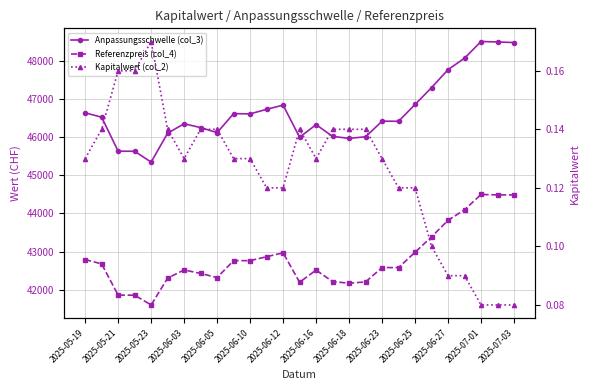

Between 2025-05-19 and 2025-06-12, which is larger?

2025-06-12